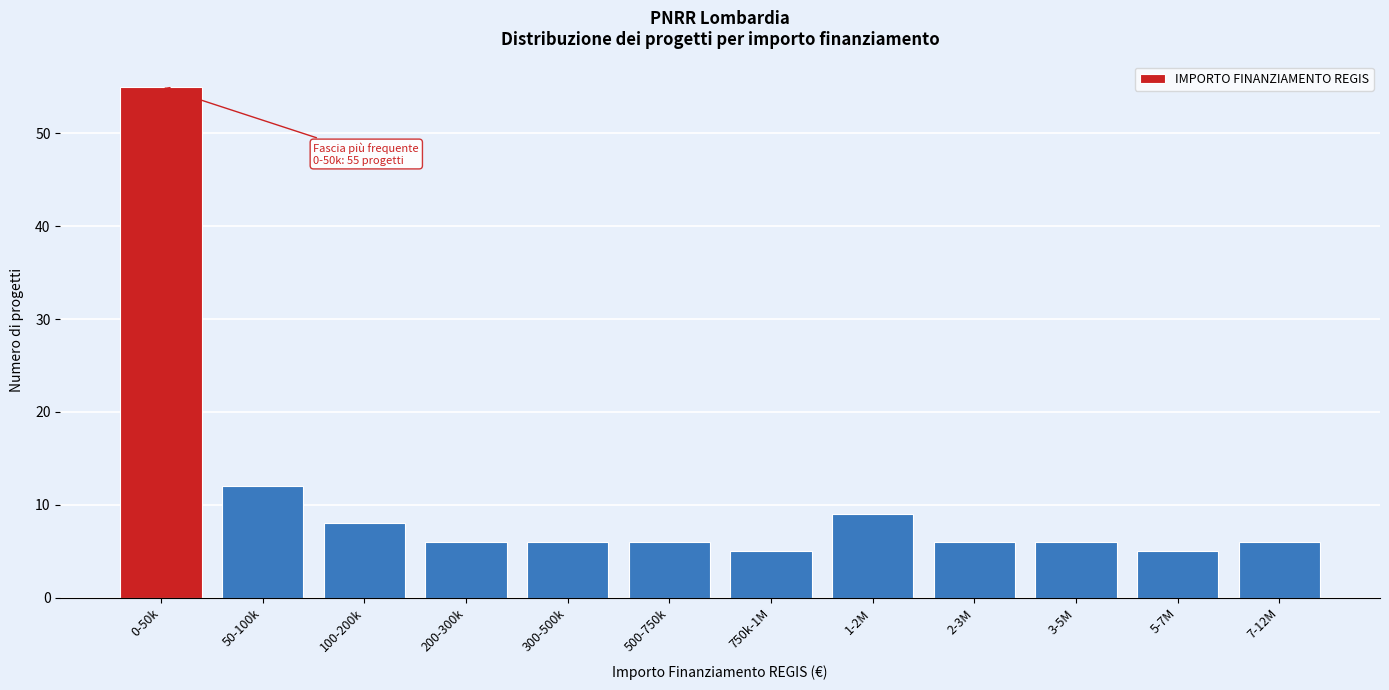

Reading left to right, what are all the values shown in this chart?

55	12	8	6	6	6	5	9	6	6	5	6